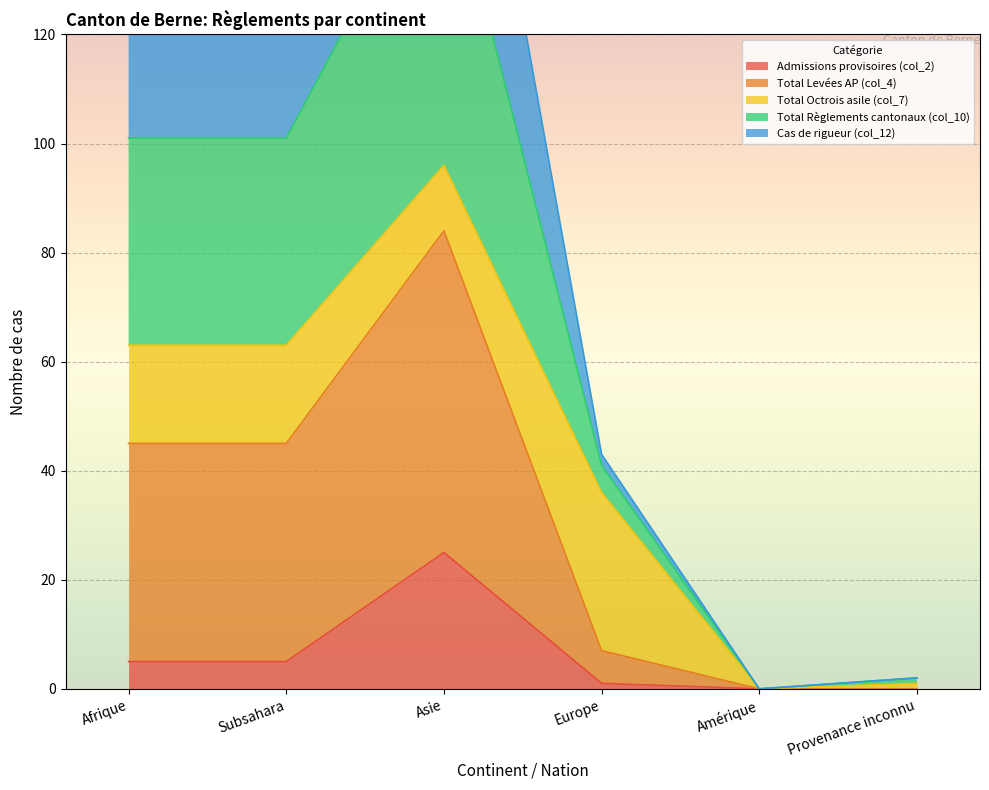

At which category does Admissions provisoires (col_2) reach its first local peak?

Asie